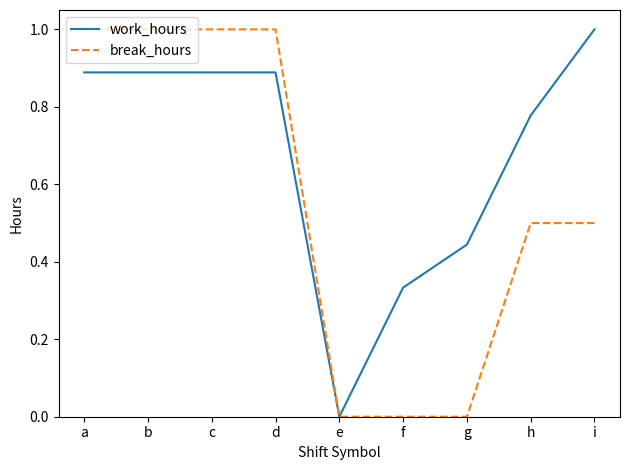

Which series has the largest total across all categories?

work_hours